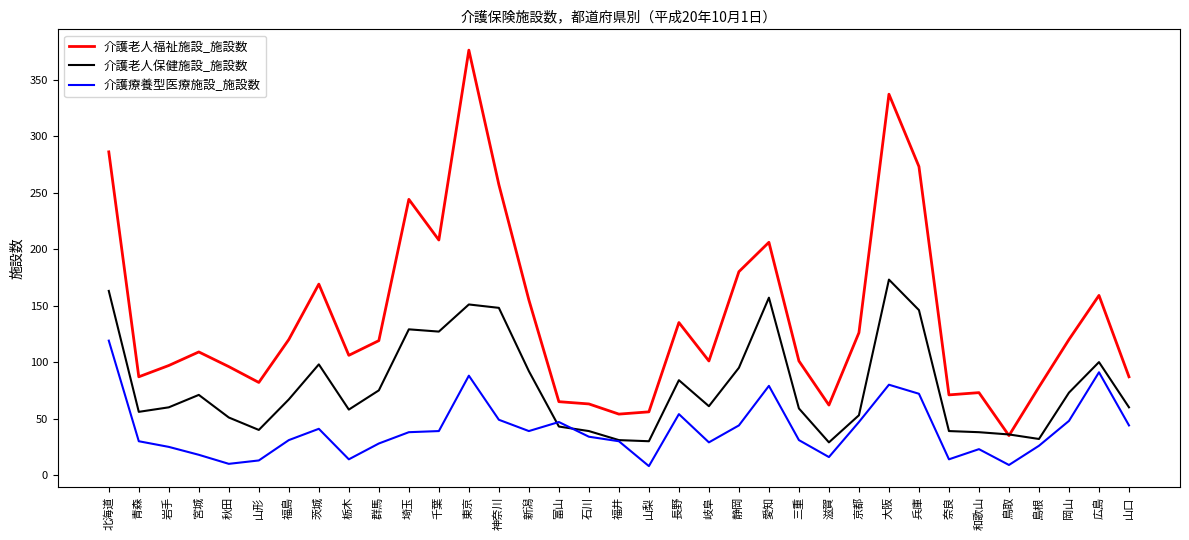

The value of 介護老人福祉施設_施設数 at 大阪 is 210. True or false?

False